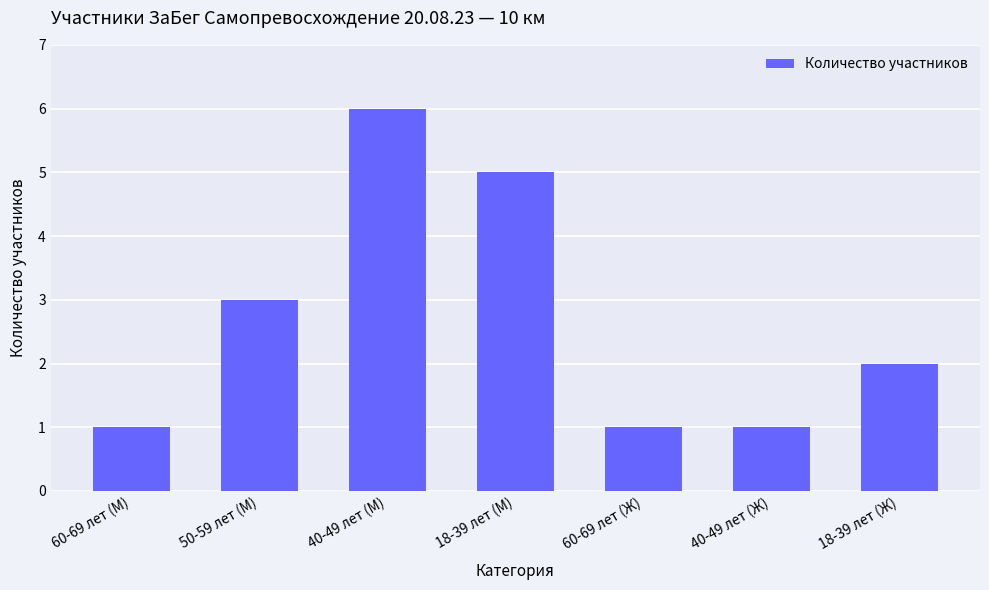

What is the ratio of the value at 18-39 лет (М) to the value at 60-69 лет (М)?

5.0